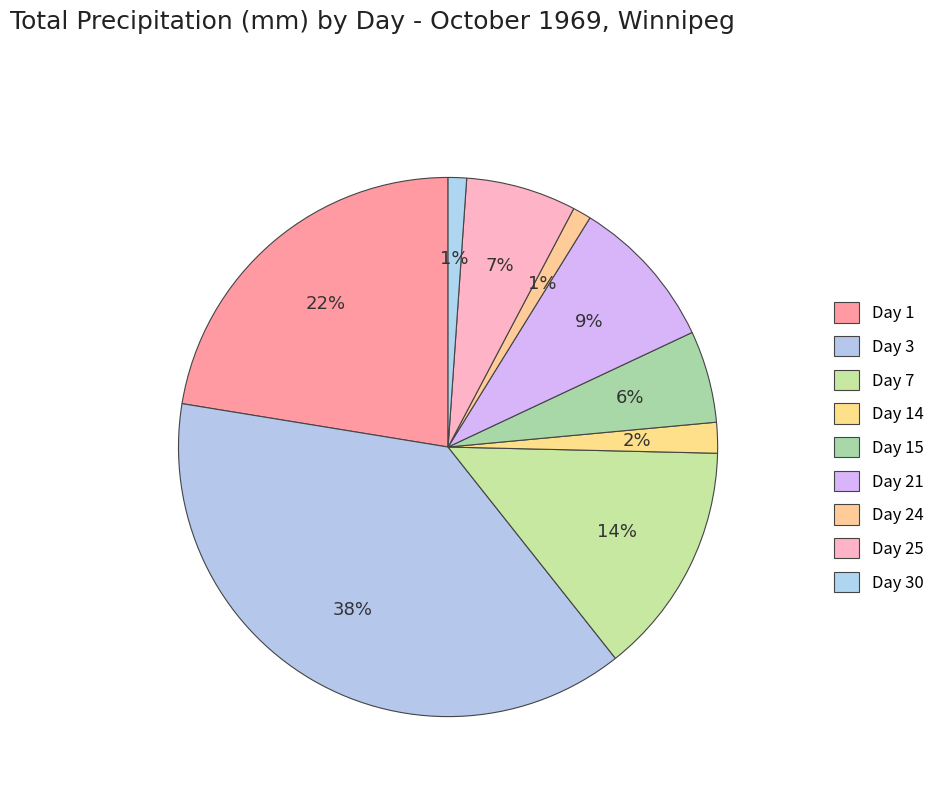

Count the number of slices in the pie.

9